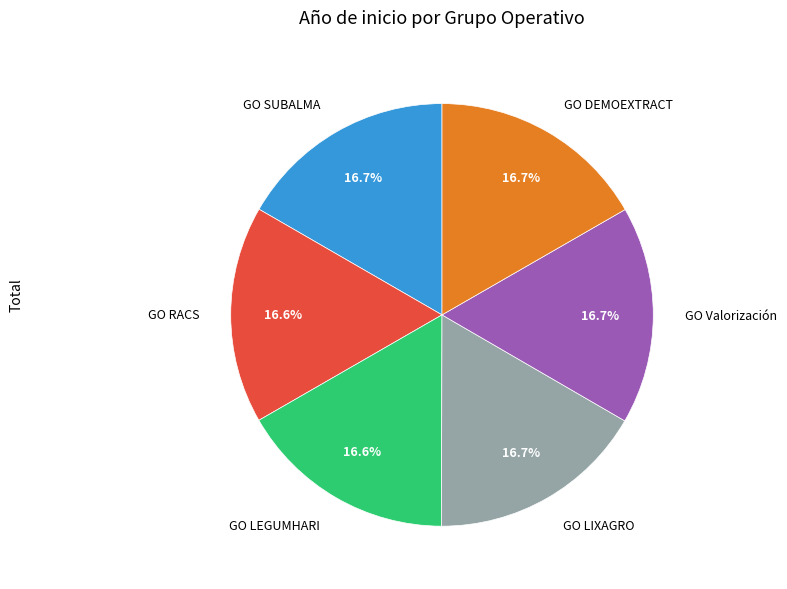

Does GO DEMOEXTRACT represent more than half of the total?

No